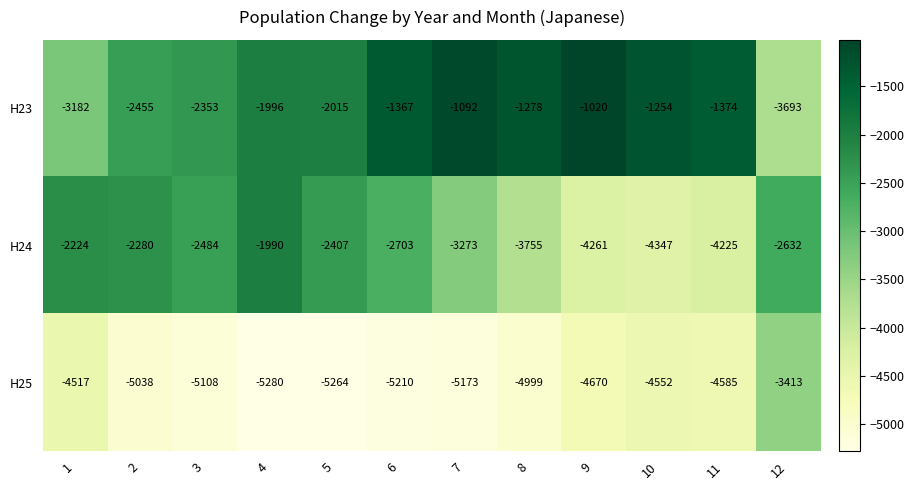

What is the average value of the H23 series?

-1923